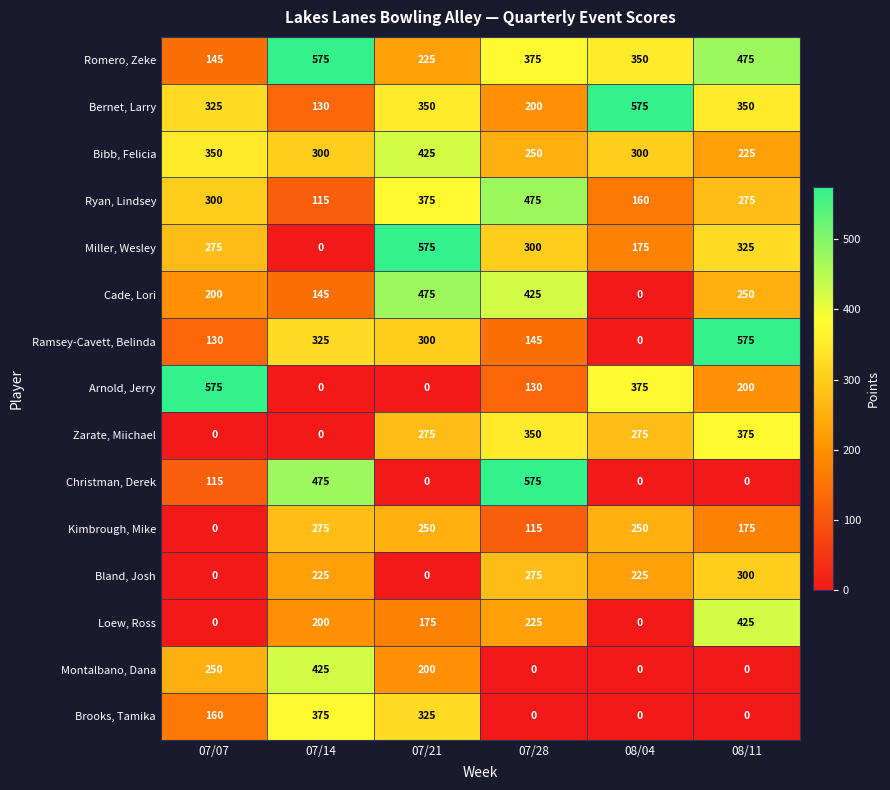

What is the difference between the highest and lowest values at 07/28?

575